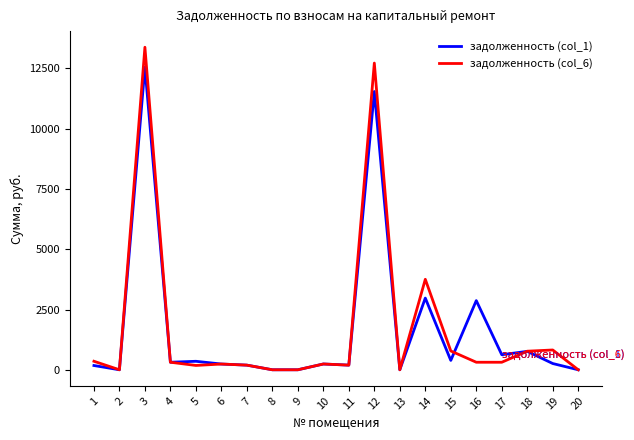

How many values in the задолженность (col_1) series exceed 259?

10